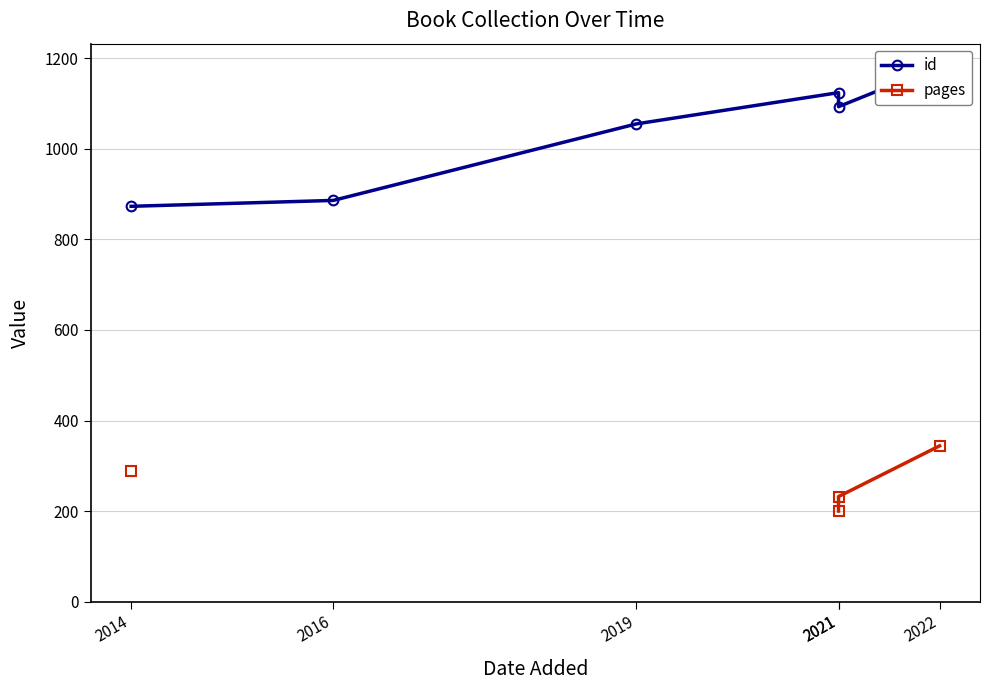

How many lines are shown in the chart?

2